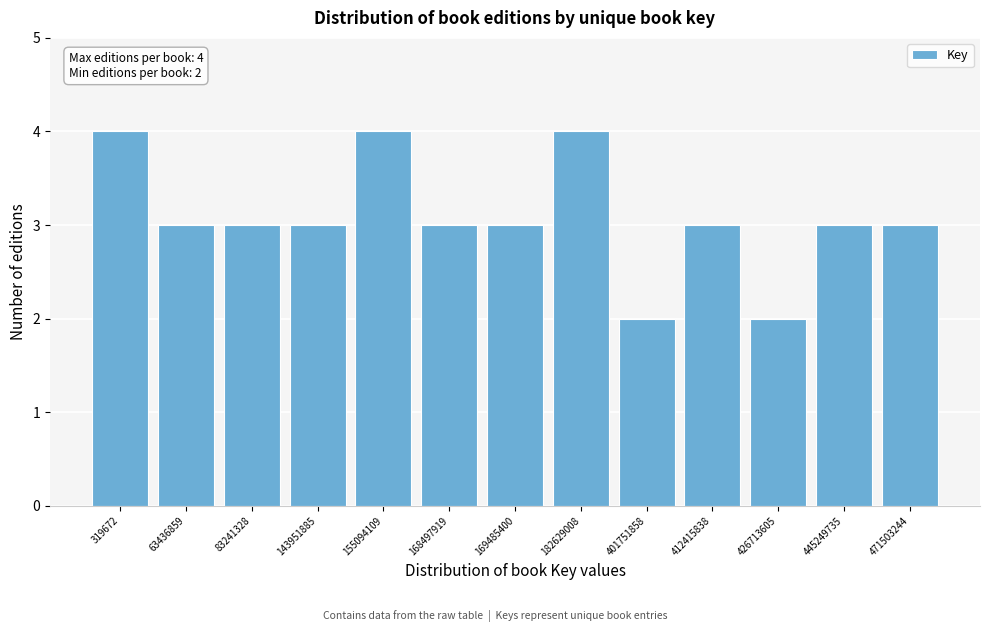

Reading left to right, transcribe all the data shown in this chart.

319672=4	63436859=3	83241328=3	143951885=3	155094109=4	168497919=3	169485400=3	182629008=4	401751858=2	412415838=3	426713605=2	445249735=3	471503244=3